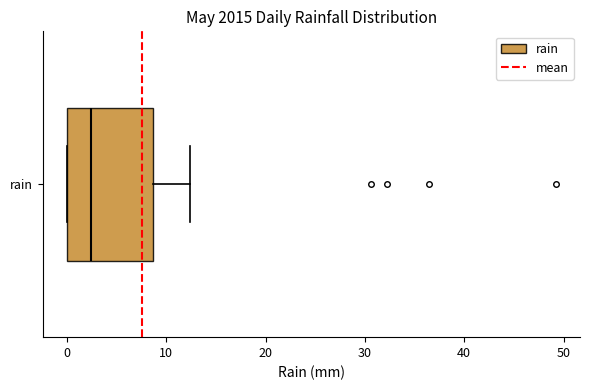

Read this box plot against the x-axis: the position of the median line, the range covered by the box, and the ends of both whiskers. The values are not printed on the chart, so give them approximately, as read against the axis.

median 2, box 0 to 9, whiskers 0 to 12